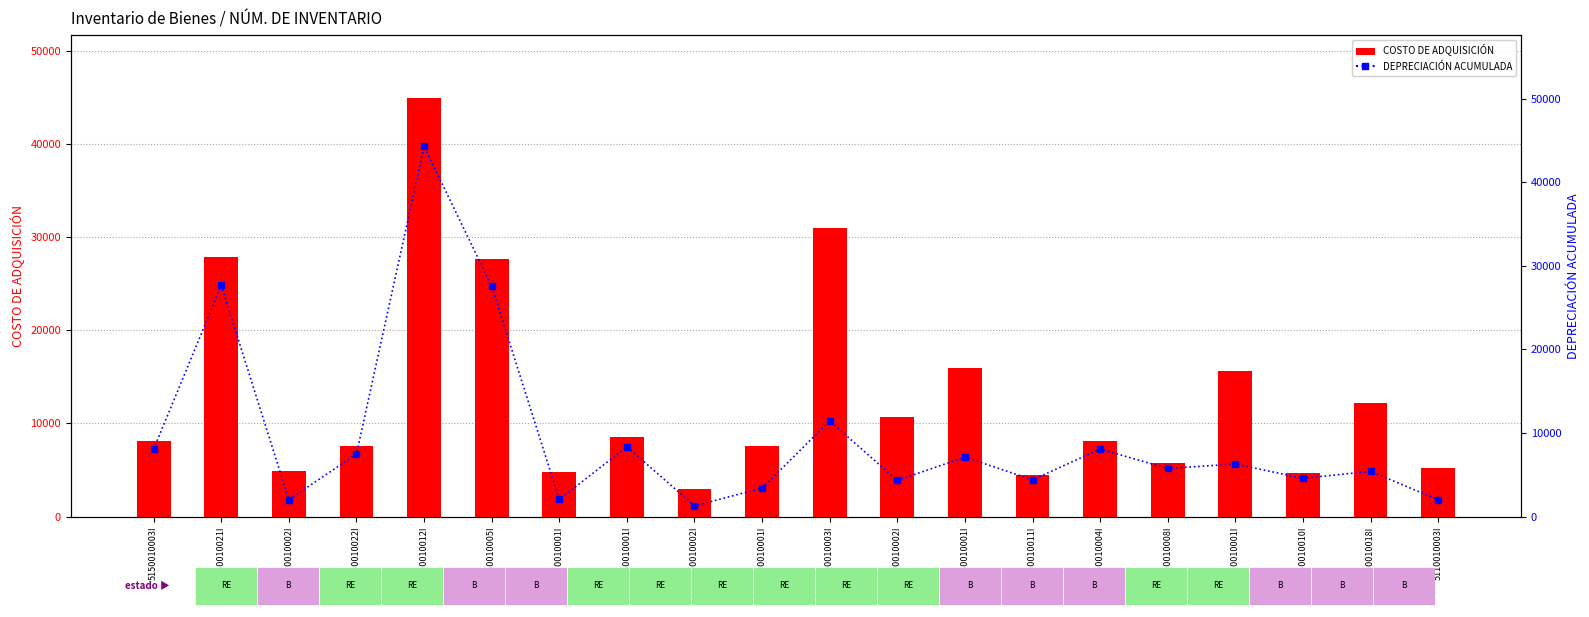

Which series has the largest range (max minus min)?

DEPRECIACIÓN ACUMULADA